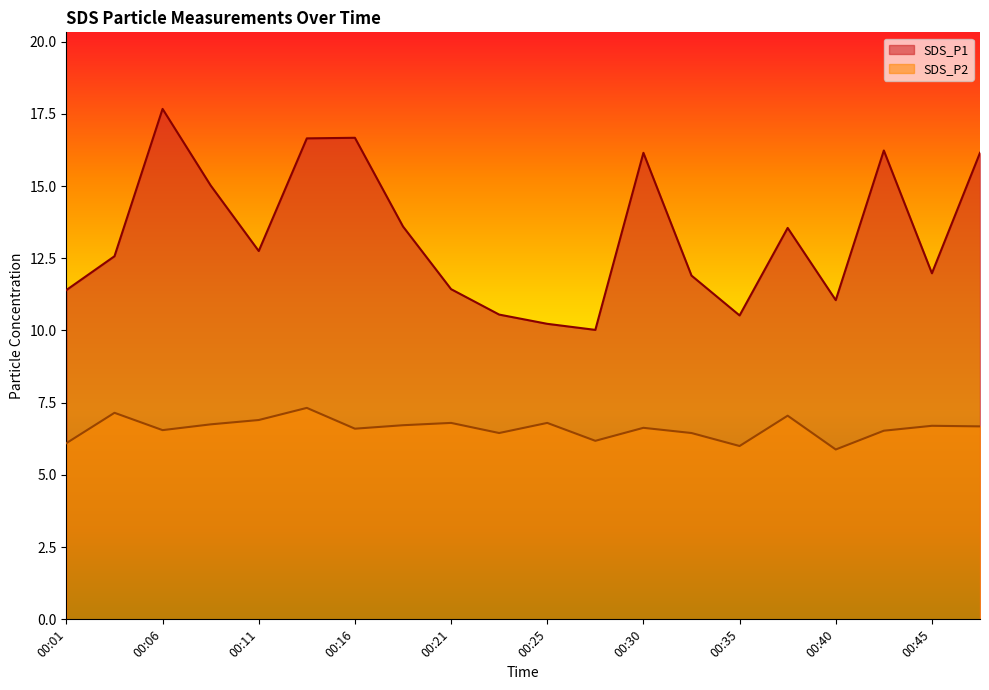

Rank the categories by SDS_P2 value from lowest to highest.

00:40, 00:35, 00:01, 00:28, 00:23, 00:33, 00:42, 00:06, 00:16, 00:30, 00:47, 00:45, 00:18, 00:08, 00:21, 00:25, 00:11, 00:38, 00:04, 00:13